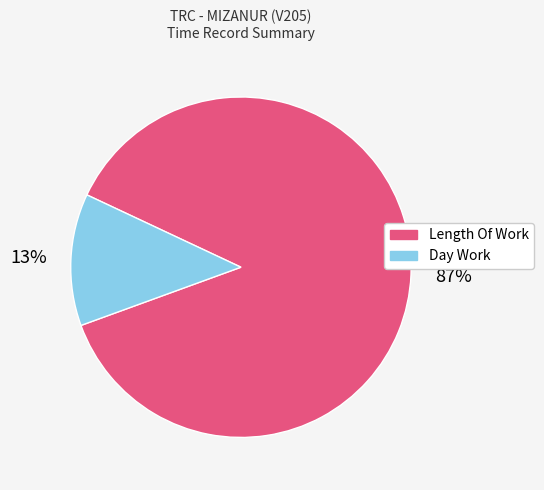

Is there a majority slice in this chart?

Yes